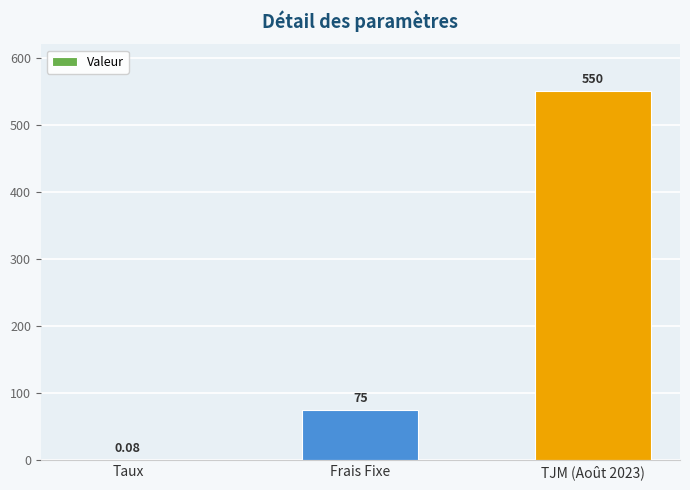

Between TJM (Août 2023) and Taux, which is larger?

TJM (Août 2023)